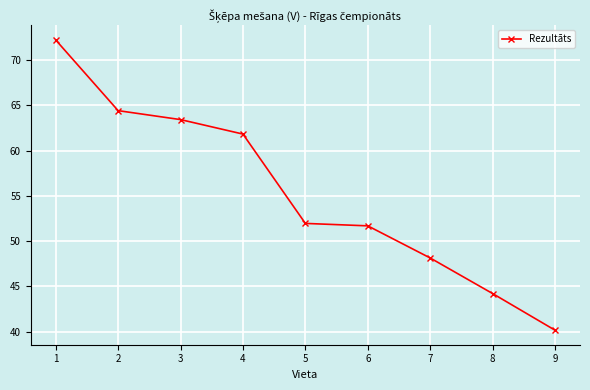

The value at 8 is 12.4. True or false?

False